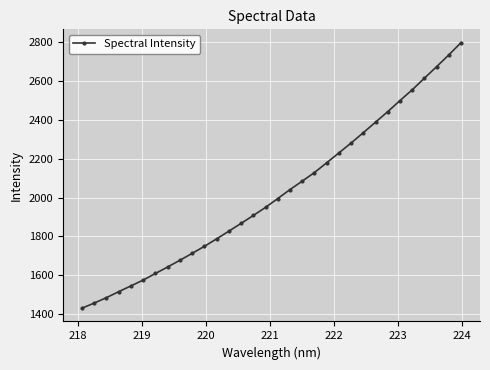

Count the number of categories in the chart.

32